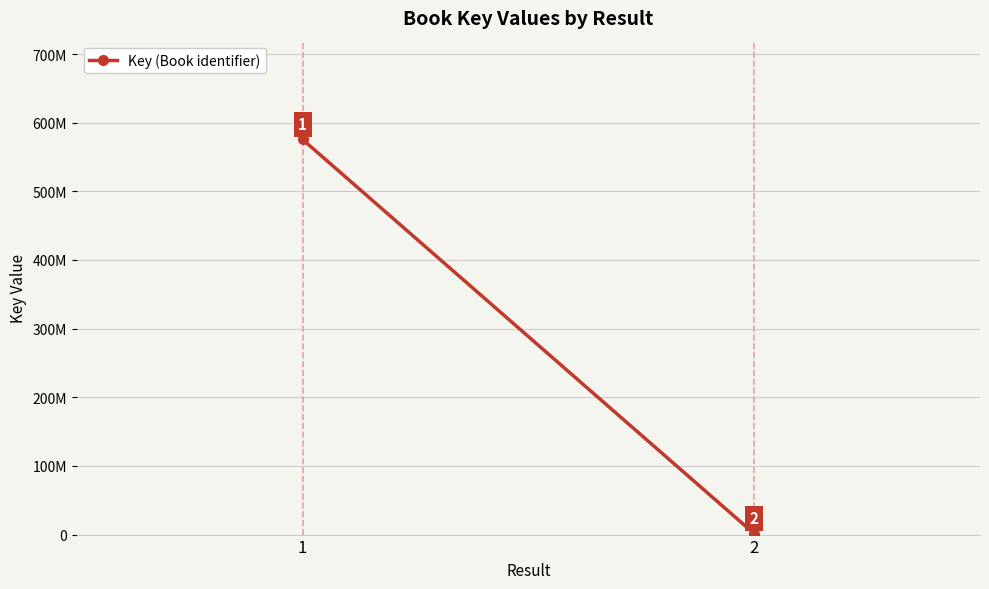

List the labels in order of value, smallest first.

2, 1